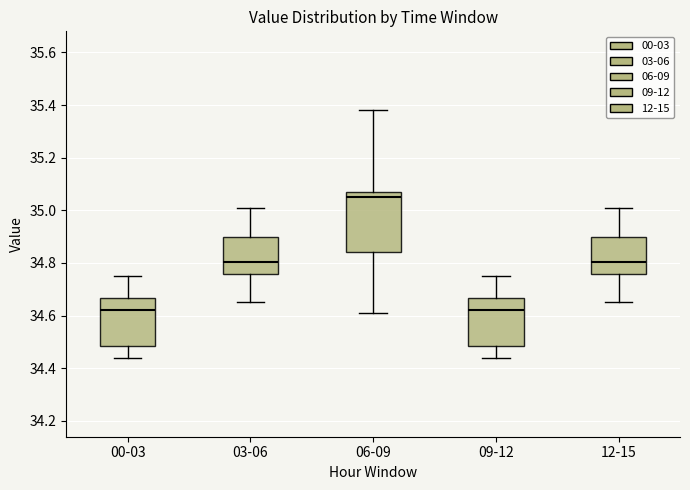

Reading left to right, transcribe this box plot: for each box, give where its median line is, the range the box spans, and where its two whiskers end, as read against the y-axis. The values are not printed on the chart, so give them approximately, as read against the axis.

00-03: median 34.62, box 34.48 to 34.66, whiskers 34.44 to 34.76
03-06: median 34.80, box 34.76 to 34.90, whiskers 34.66 to 35.02
06-09: median 35.06, box 34.84 to 35.08, whiskers 34.62 to 35.38
09-12: median 34.62, box 34.48 to 34.66, whiskers 34.44 to 34.76
12-15: median 34.80, box 34.76 to 34.90, whiskers 34.66 to 35.02